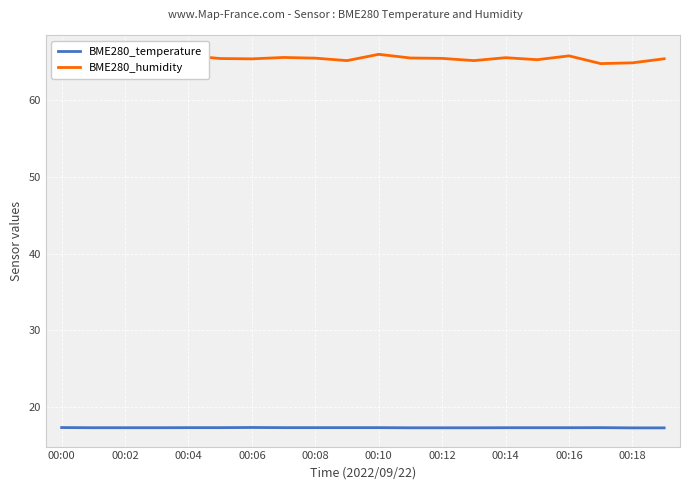

Is it true that BME280_temperature equals 27.8 at 00:18?

False